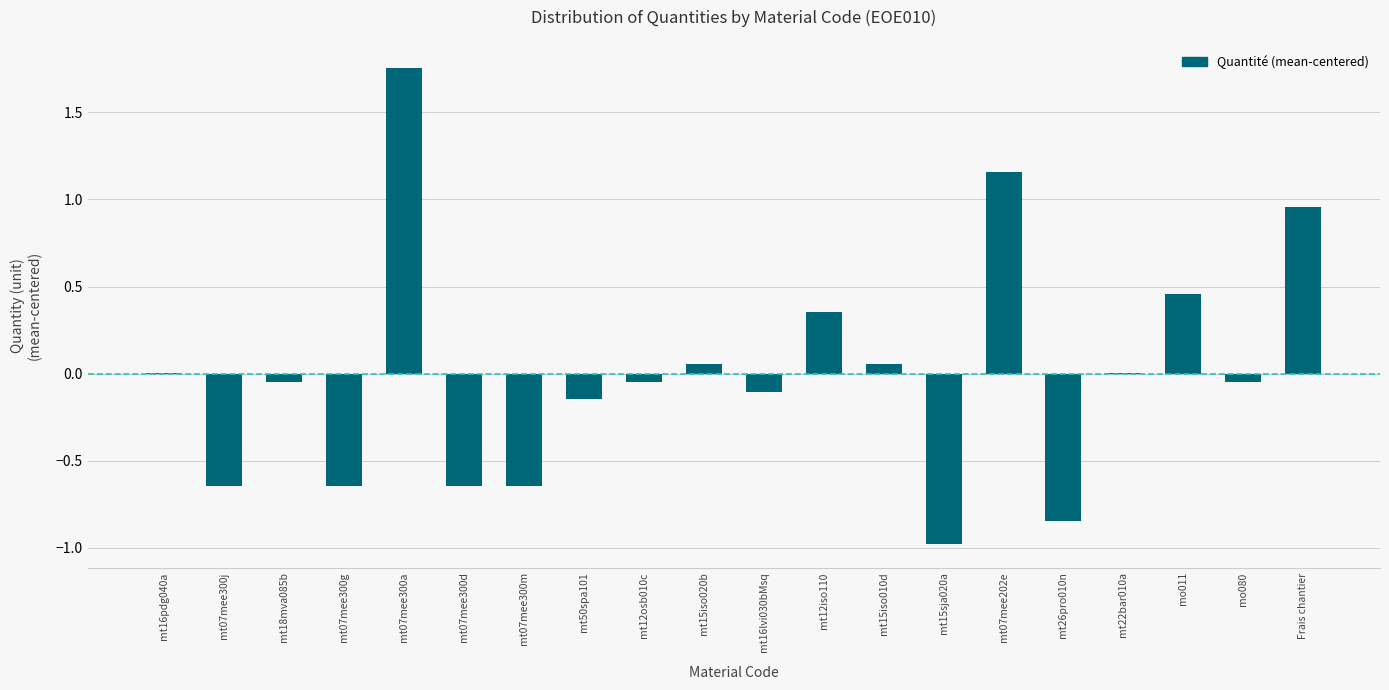

The chart shows a value of -0.0 at mt18mva085b. True or false?

True